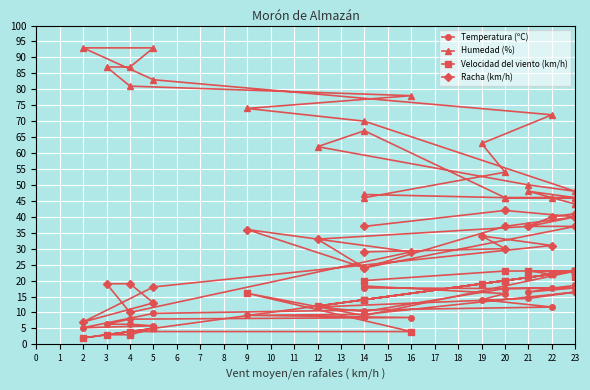

True or false: Velocidad del viento (km/h) and Humedad (%) cross at least once.

False